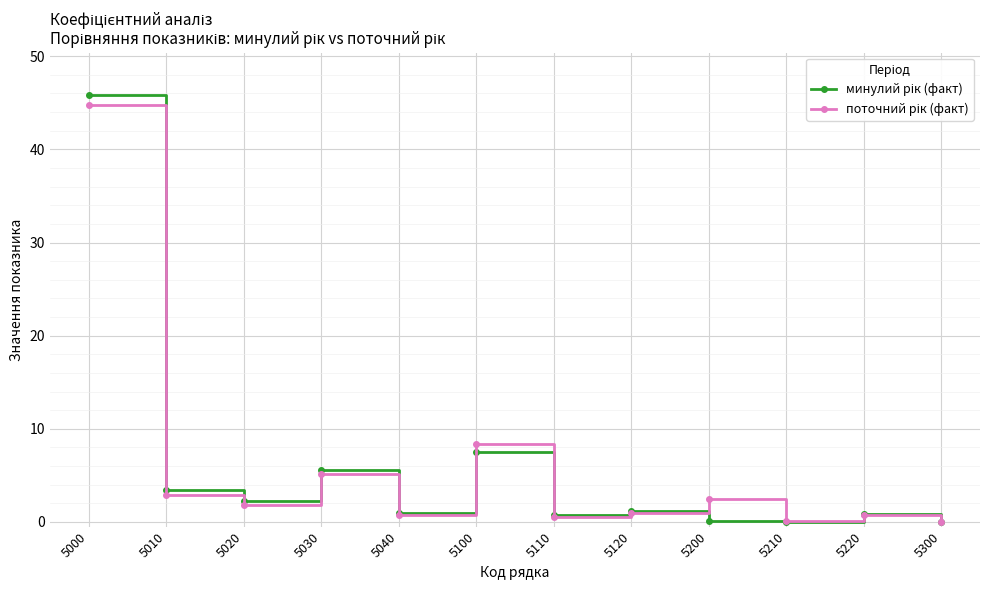

At which category is the sum across all series the highest?

5000